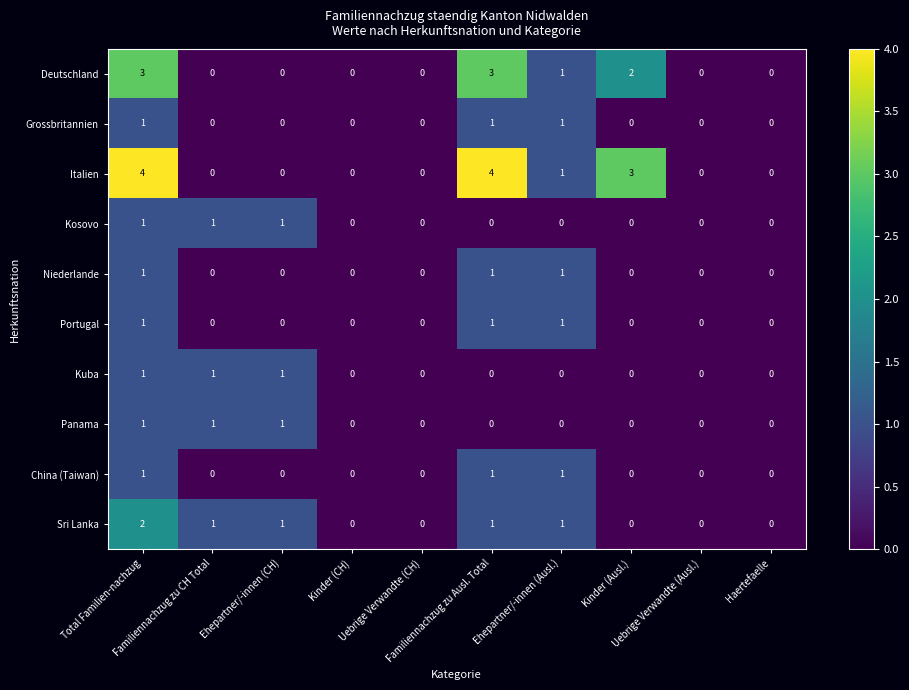

What is the total value across all series at Ehepartner/-innen (Ausl.)?

7